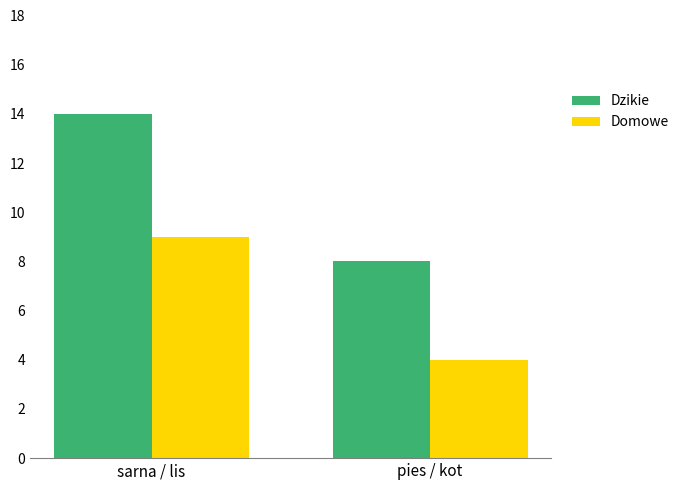

What is the smallest value displayed?

4